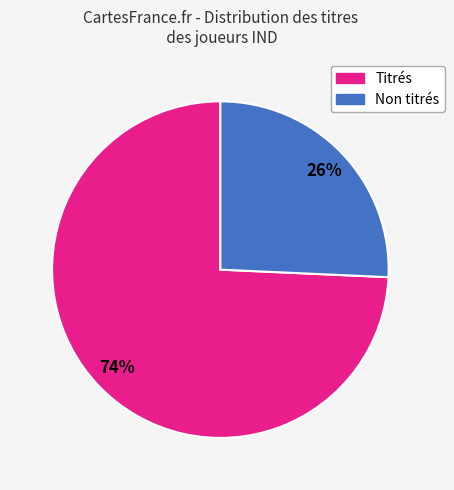

To the nearest percent, what is the average slice percentage?

50%